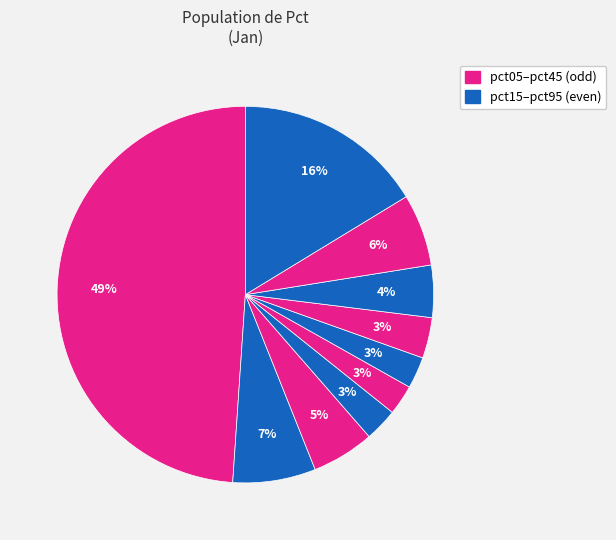

How many segments does this pie chart have?

10